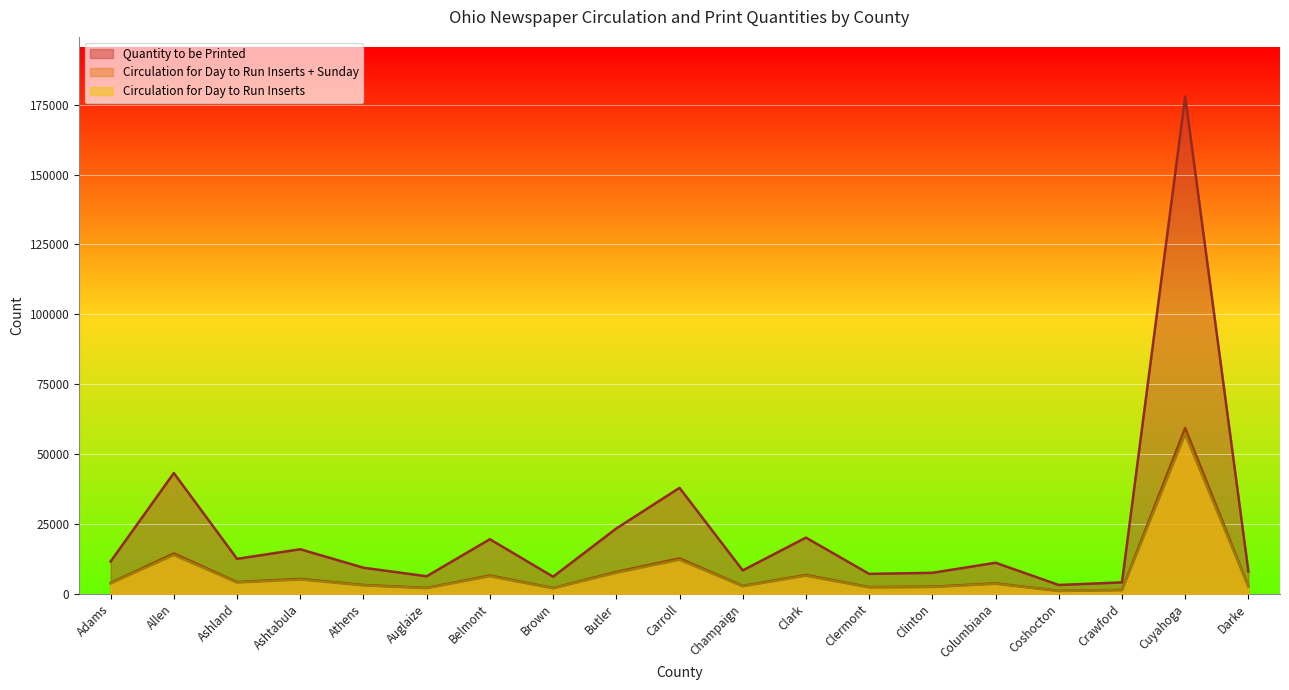

Reading left to right, transcribe all the data shown in this chart.

Circulation for Day to Run Inserts + Sunday: 3700.0	13840.0	4000.0	5100.0	2981.0	2000.0	6250.0	1950.0	7481.0	12142.0	2675.0	6433.0	2275.0	2395.0	3551.0	1000.0	1300.0	57025.0	2560.0
Circulation for Day to Run Inserts: 3848.0	14393.6	4160.0	5304.0	3100.2	2080.0	6500.0	2028.0	7780.2	12627.7	2782.0	6690.3	2366.0	2490.8	3693.0	1040.0	1352.0	59306.0	2662.4
Quantity to be Printed: 11544.0	43180.8	12480.0	15912.0	9300.7	6240.0	19500.0	6084.0	23340.7	37883.0	8346.0	20071.0	7098.0	7472.4	11079.1	3120.0	4056.0	177918.0	7987.2